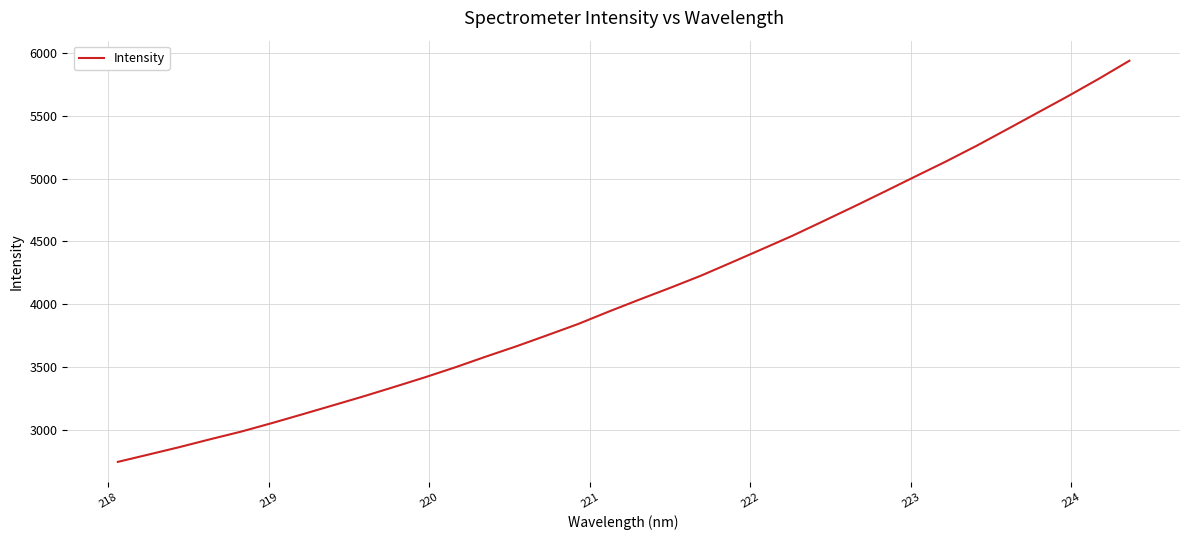

What is the average value?

4111.4